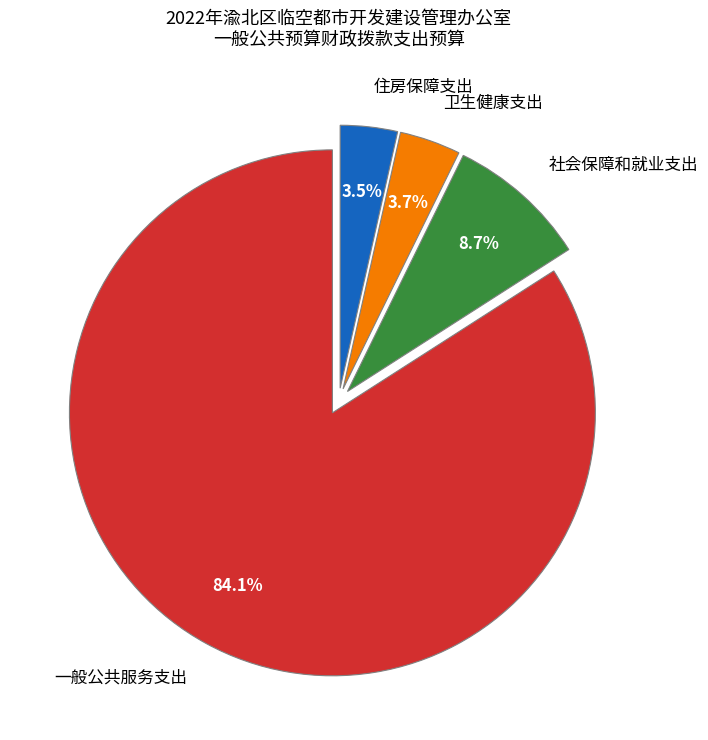

Is there any slice that represents more than half of the pie?

Yes